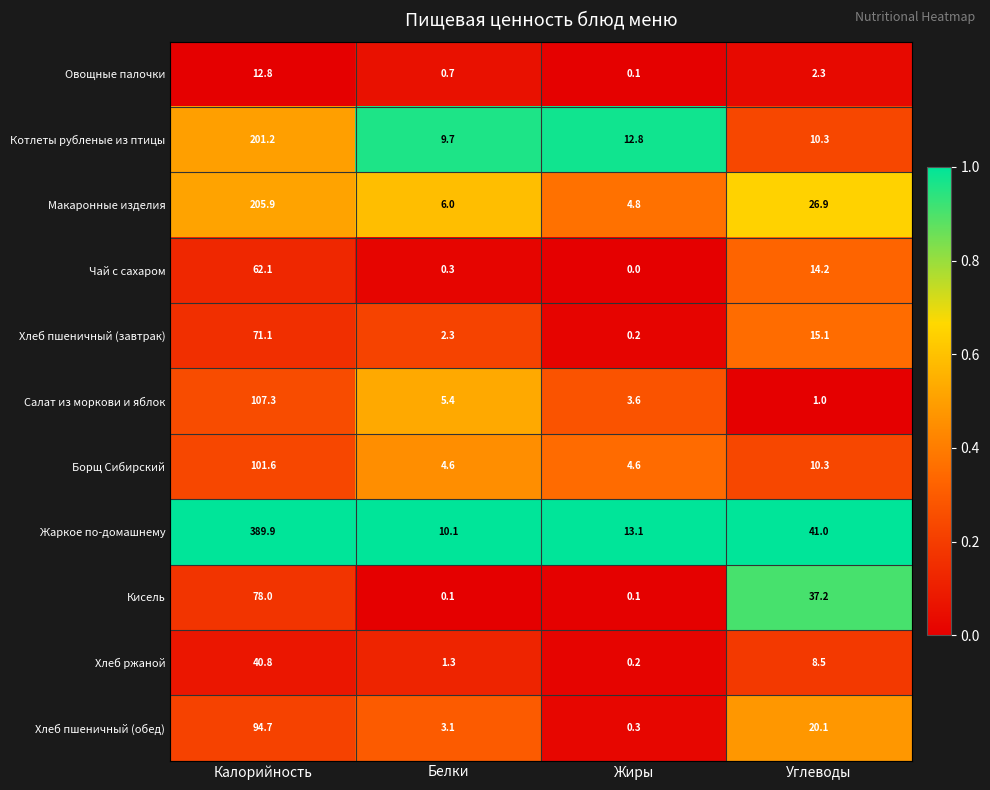

Where does the Котлеты рубленые из птицы series first go above 12?

Калорийность